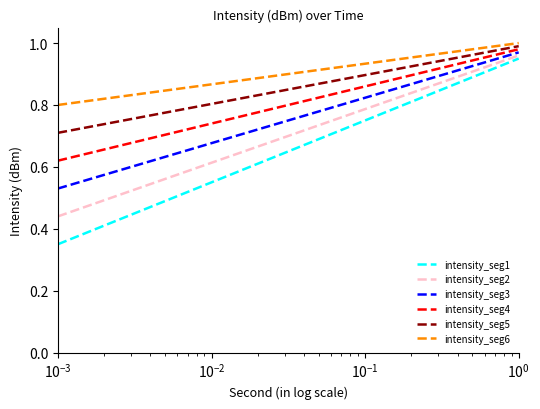

Which series has the largest total across all categories?

intensity_seg6